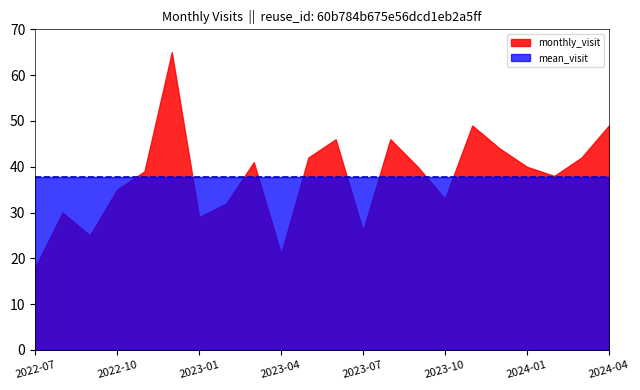

Approximately how many times larger is the value at 2023-11 compared to 2024-02?

1.3